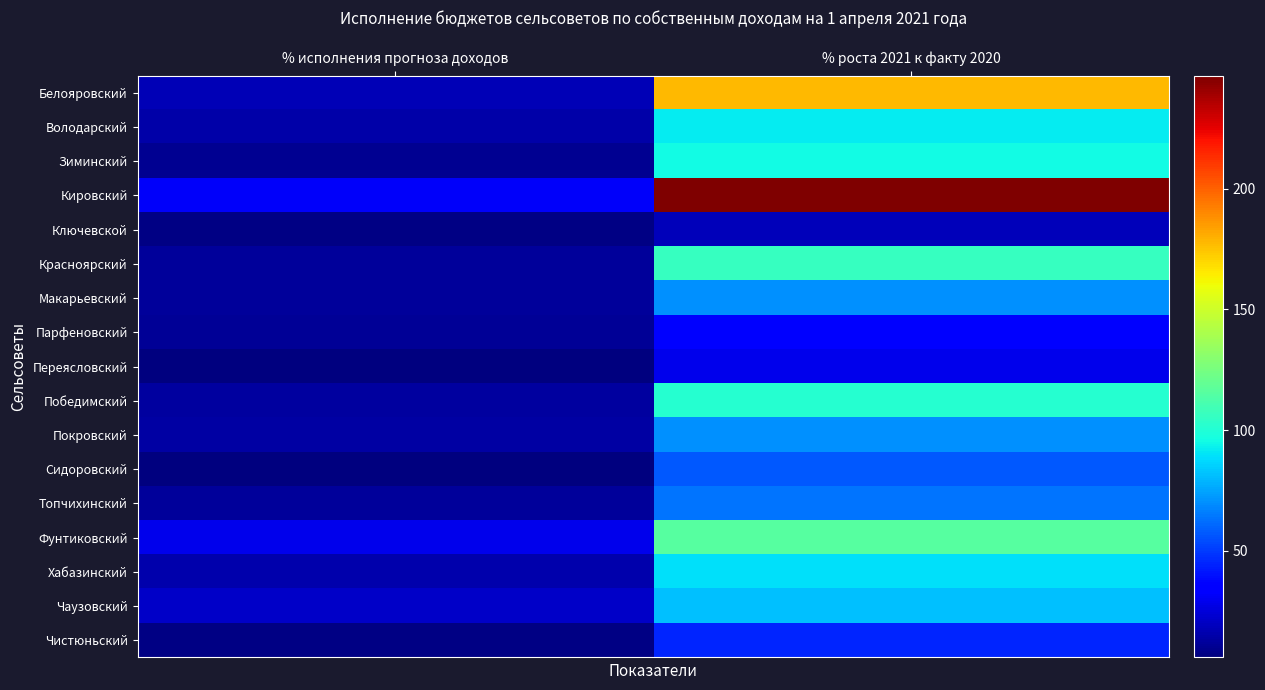

What is the sum of the Кировский values at % исполнения прогноза доходов and % роста 2021 к факту 2020?

278.5